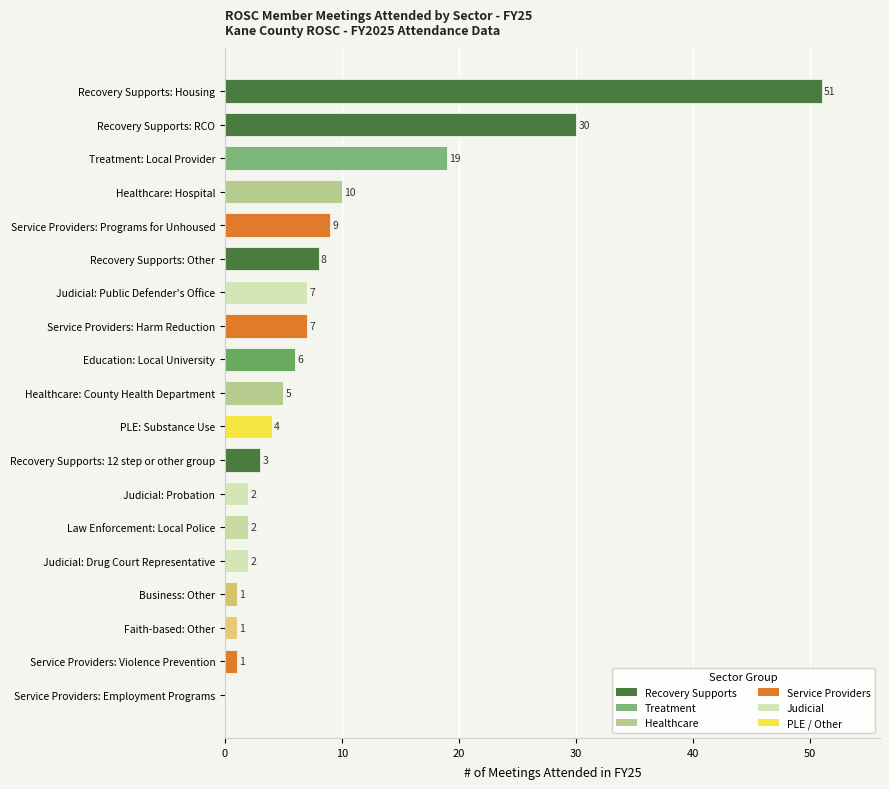

Where is the data nearest to the value 25?

Recovery Supports: RCO